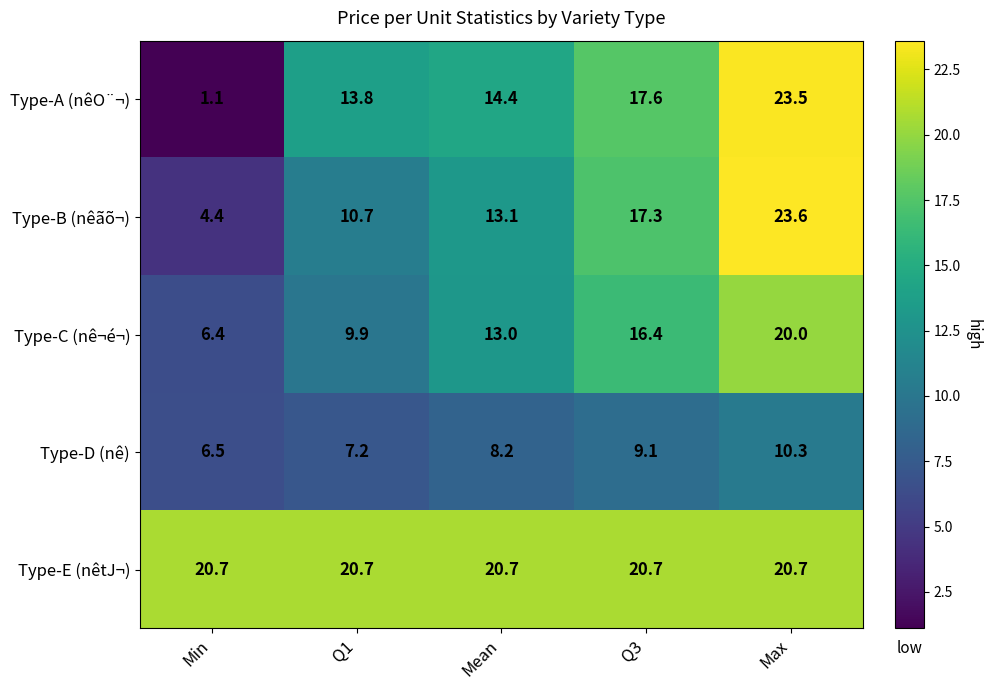

Which category has the lowest value in the Type-D (nê) series?

Min